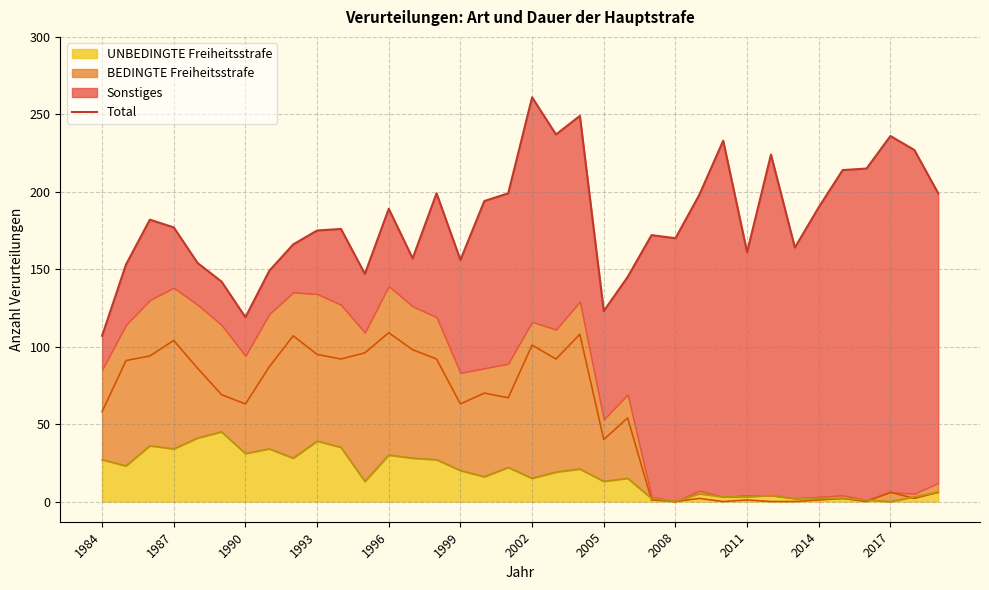

What is the ratio of the value at 23 to the value at 35?

0.9